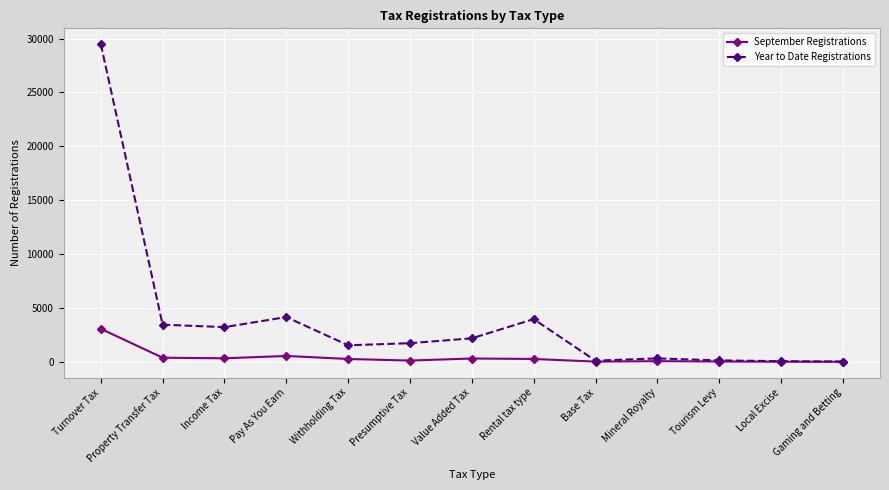

What is the difference between the Year to Date Registrations values at Rental tax type and Property Transfer Tax?

516